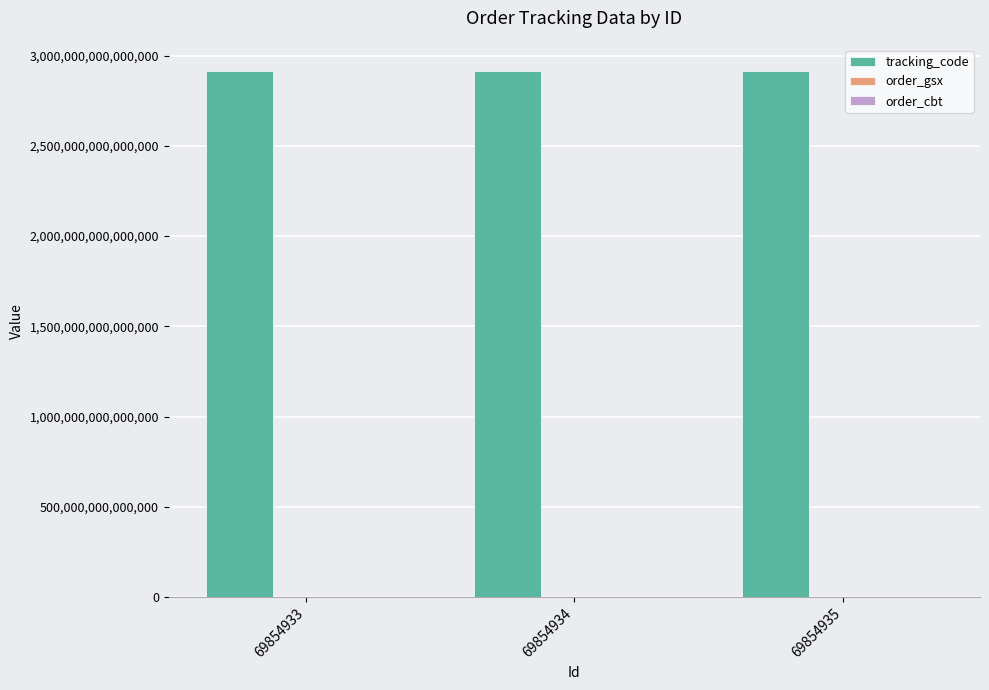

What is the value of the tracking_code bar at the 3rd from the left?

2914068692592800